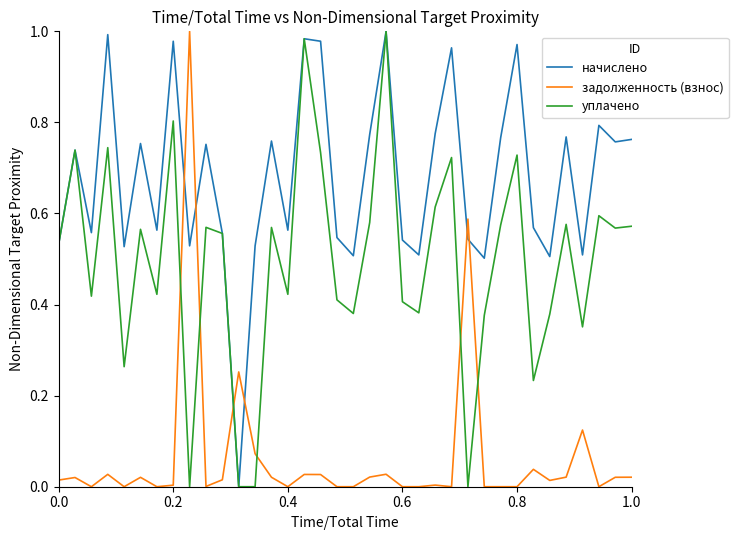

Which series has the largest total across all categories?

начислено